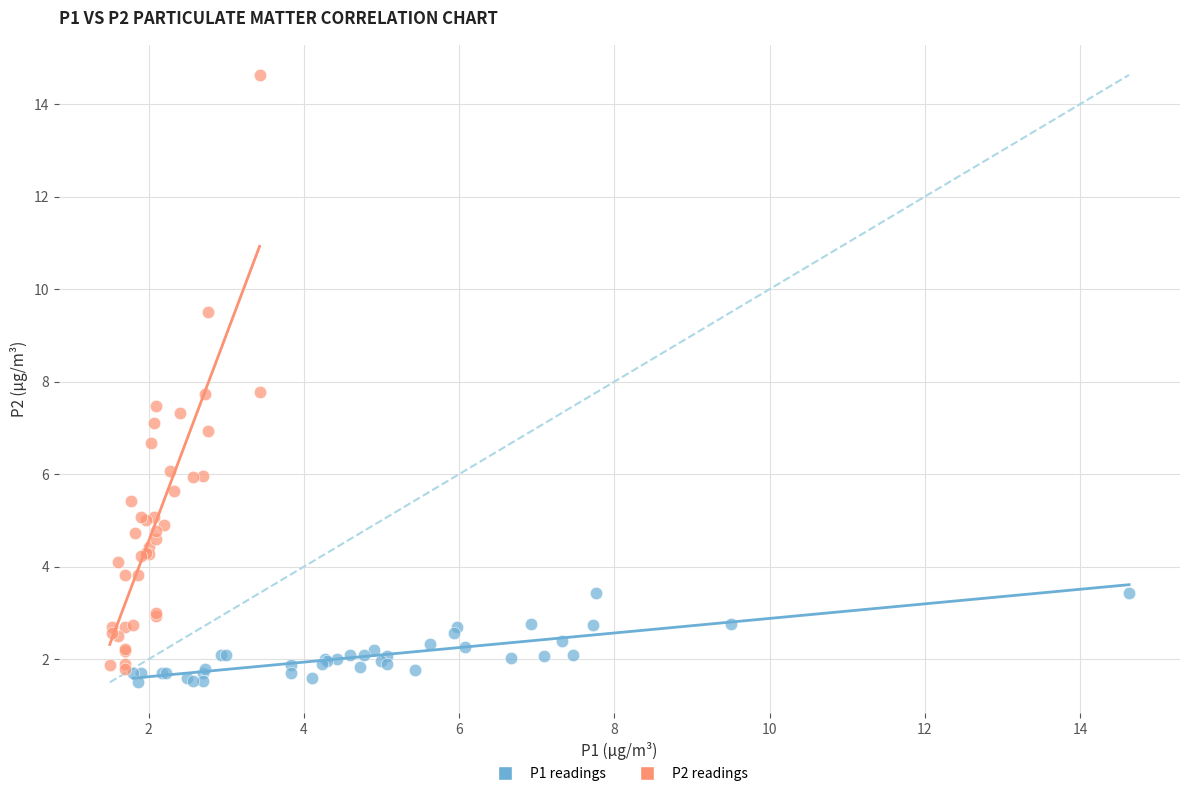

Which series has the largest Y range (max minus min)?

P2 readings